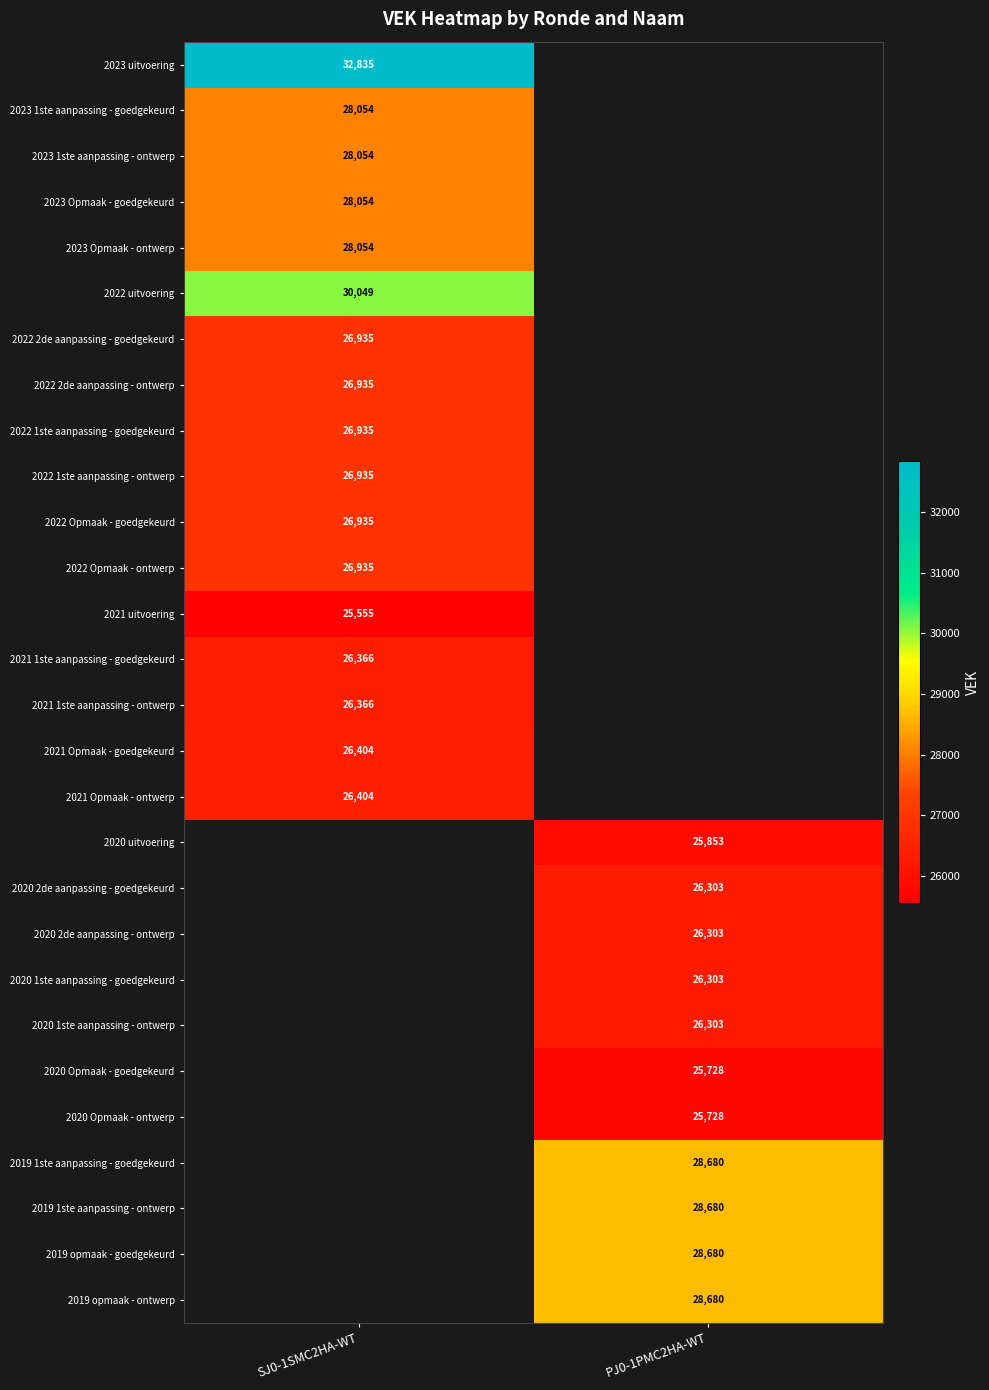

The 2022 2de aanpassing - ontwerp series shows 26935 at SJ0-1SMC2HA-WT. True or false?

True